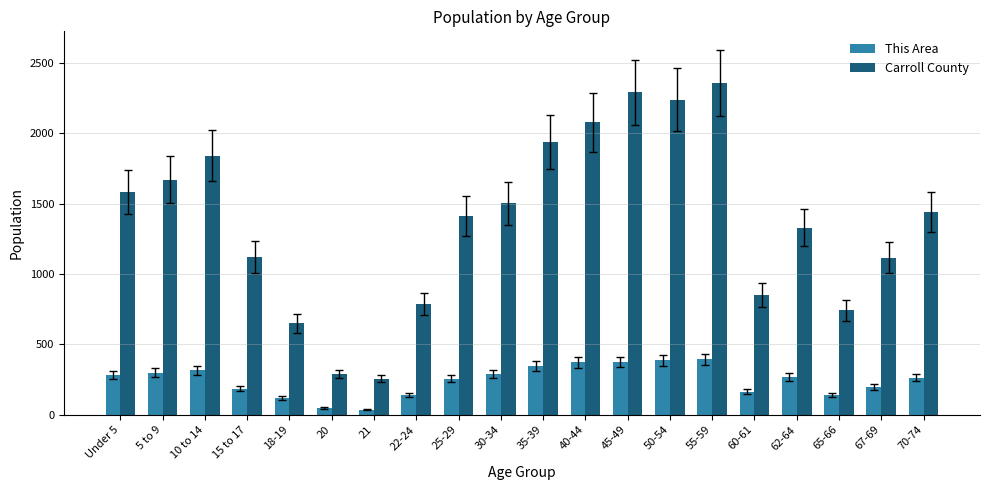

Read the This Area value at 15 to 17, to the nearest 10.

190